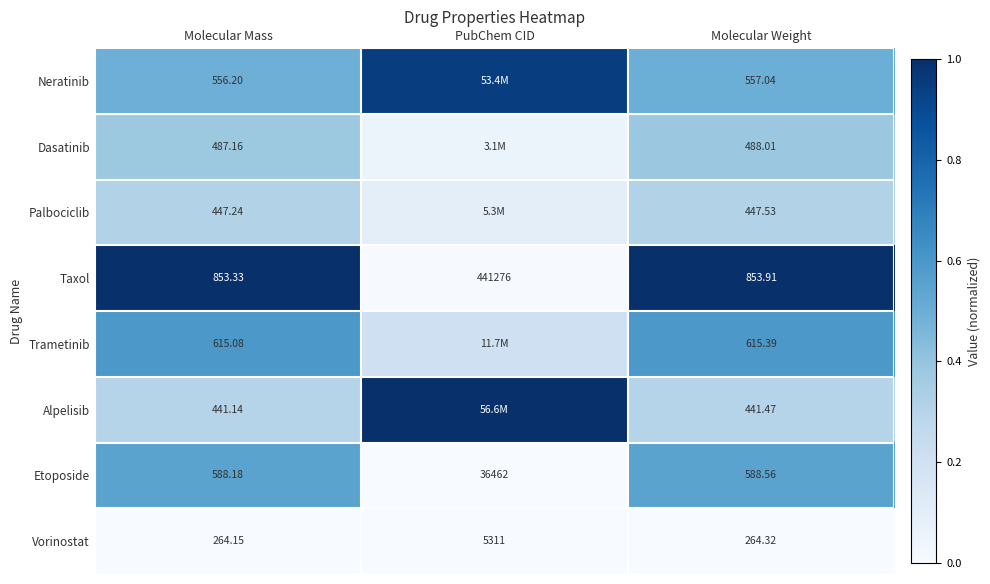

Rank the series at Molecular Weight from lowest to highest value.

Vorinostat, Alpelisib, Palbociclib, Dasatinib, Neratinib, Etoposide, Trametinib, Taxol